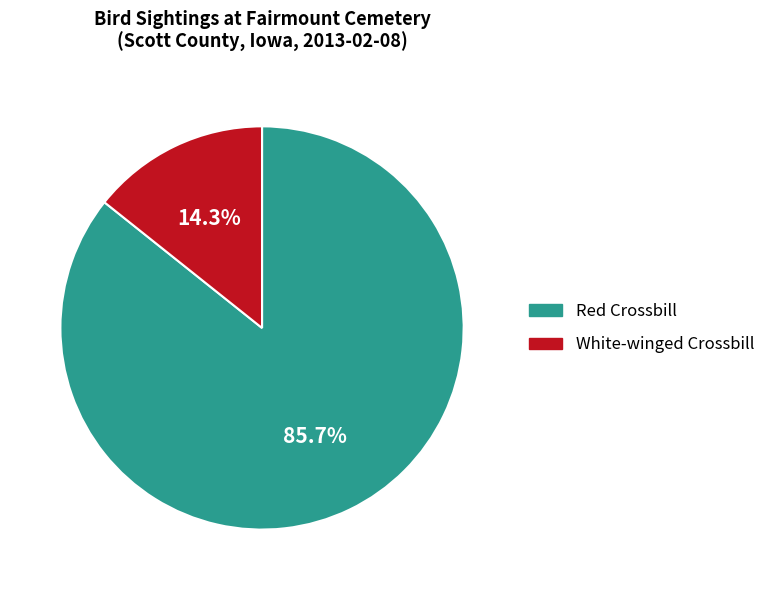

To the nearest percent, what is the difference between the largest and smallest slice percentages?

71%